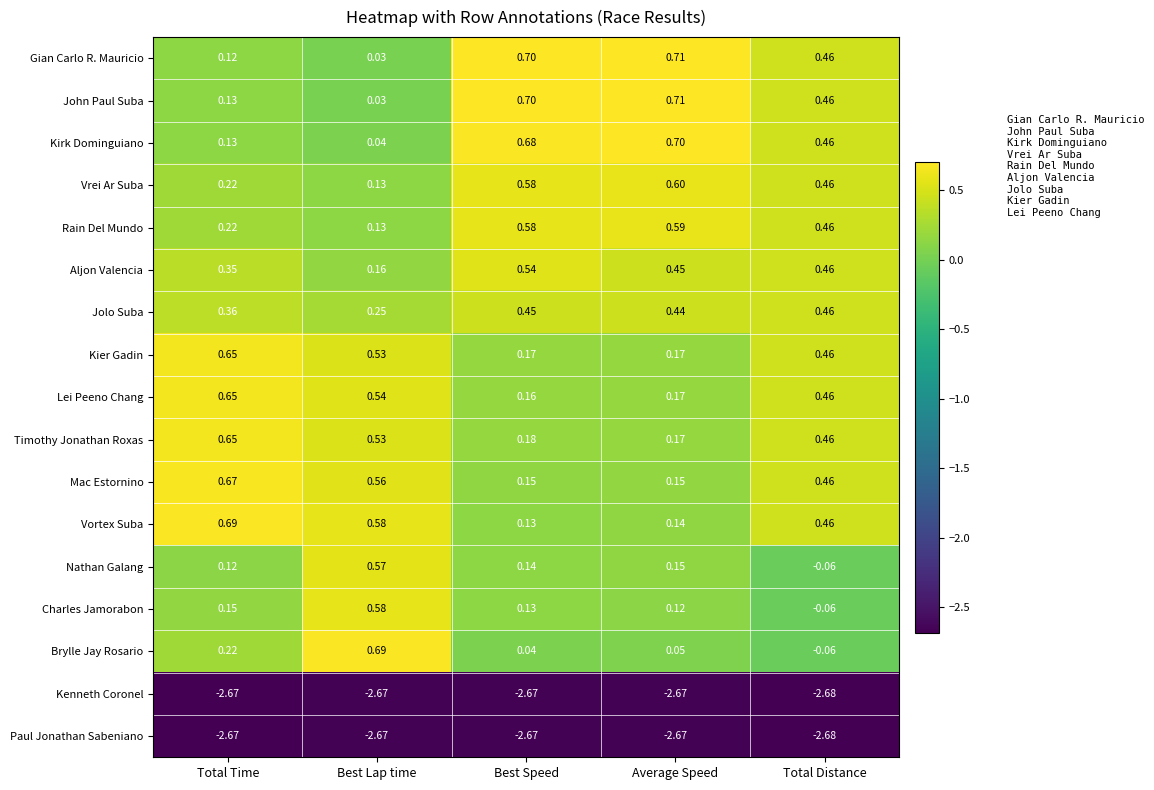

Between Total Time and Total Distance, which series saw the biggest shift?

Gian Carlo R. Mauricio